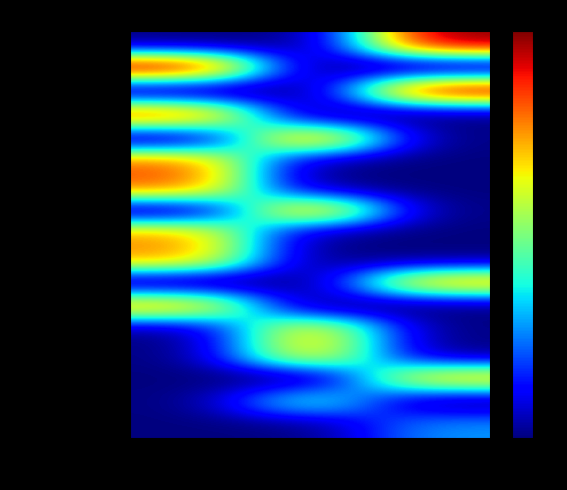

At which category is the sum across all series the highest?

9 кл.